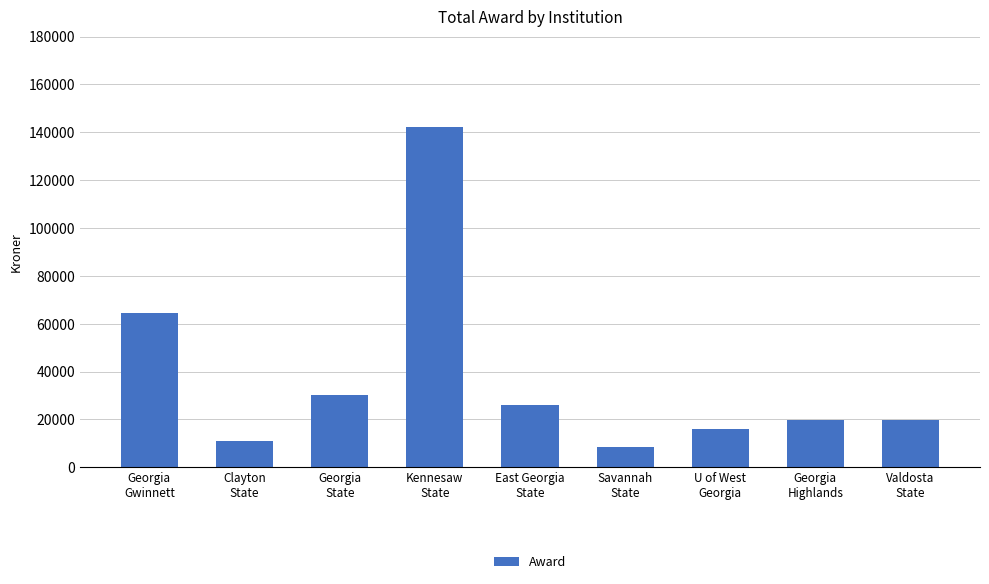

Which category has the lowest value across all series?

Savannah
State